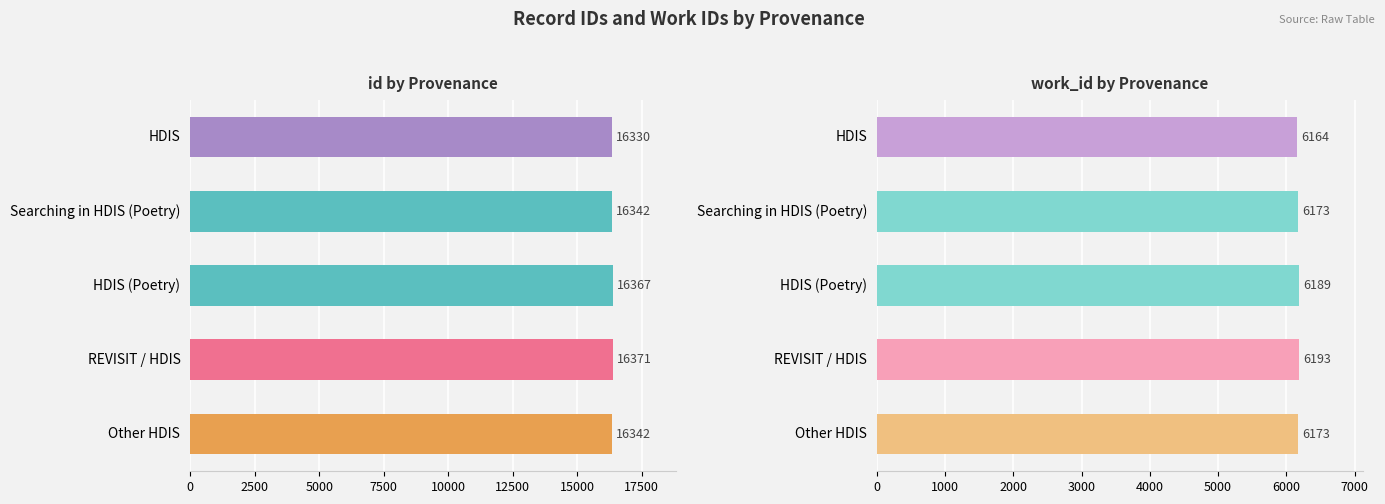

Rank the series by their average value, from lowest to highest.

work_id by Provenance, id by Provenance